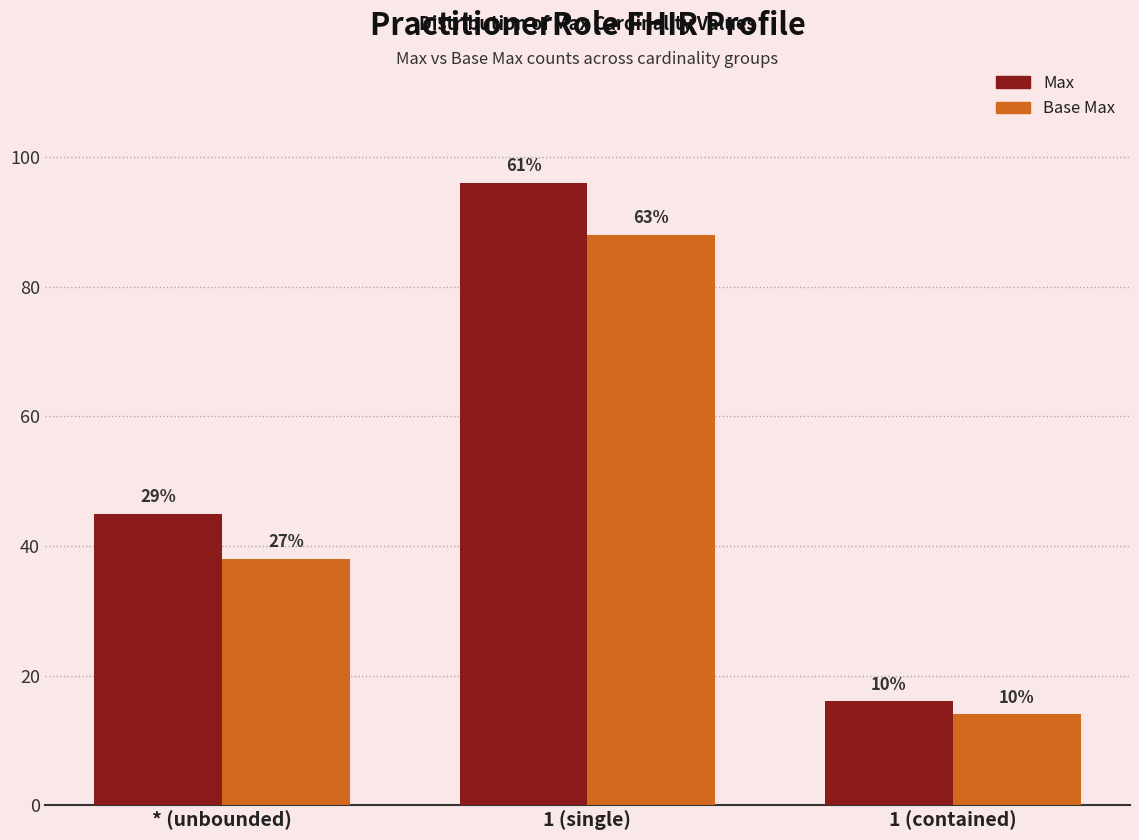

What is the sum of all Base Max values?

140